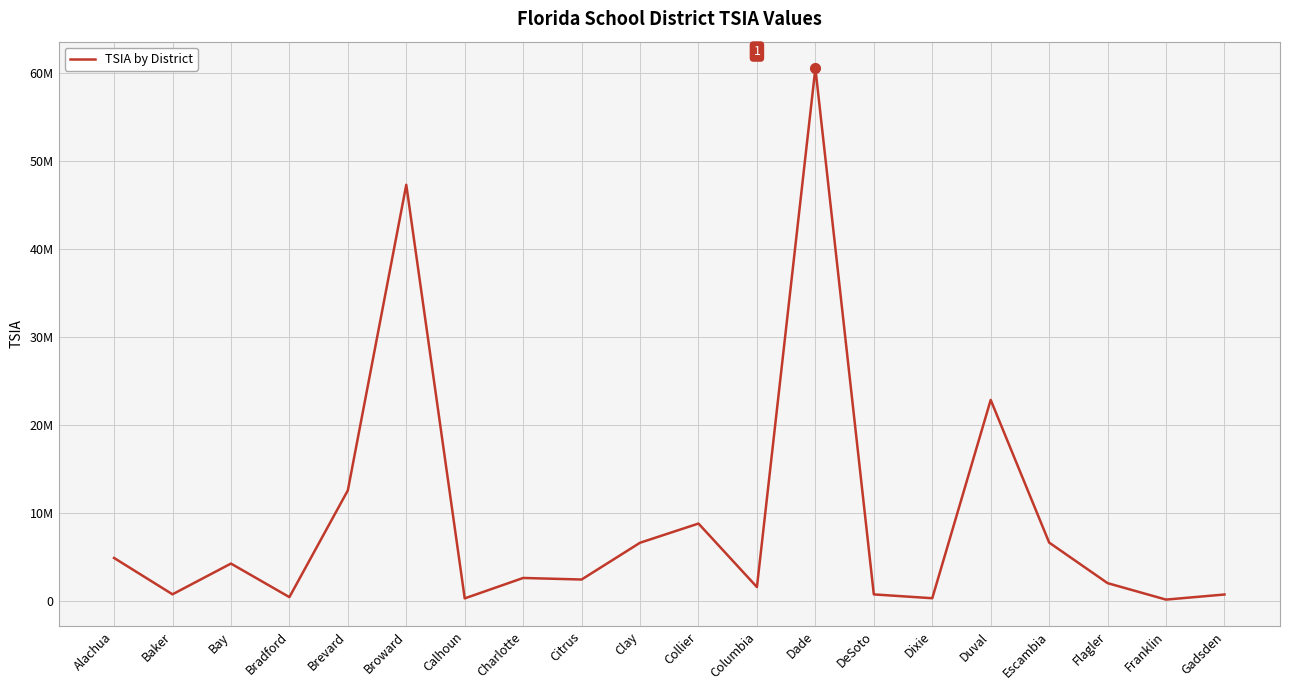

Does the chart have visible grid lines?

Yes